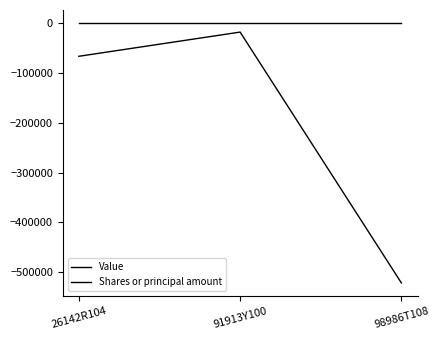

Is it true that Shares or principal amount equals -102213 at 26142R104?

False